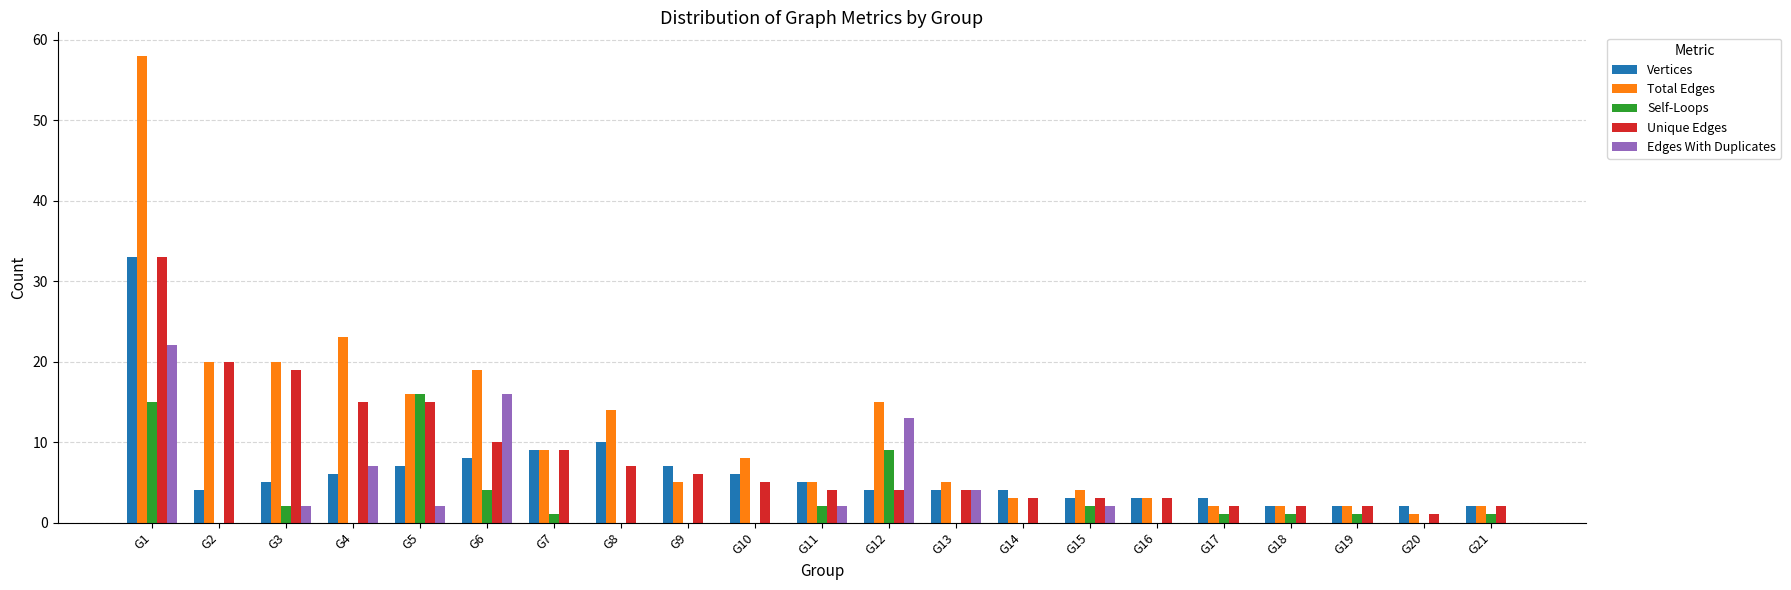

What is the average value of the Self-Loops series?

3